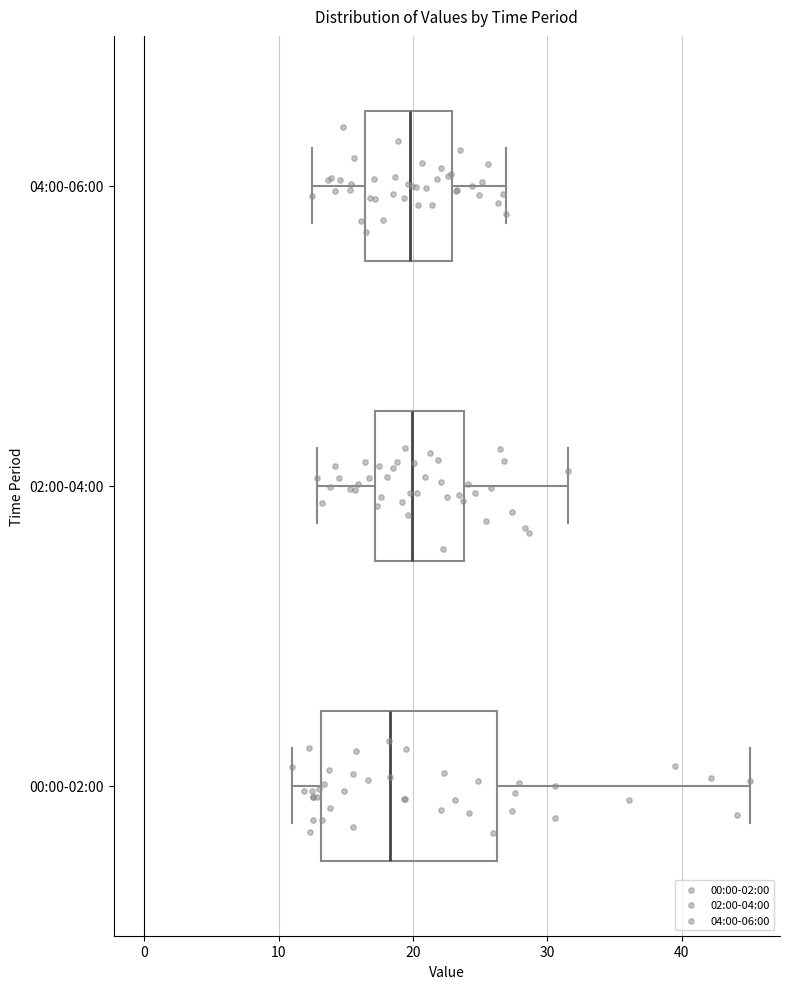

Reading bottom to top, transcribe this box plot: for each box, give where its median line is, the range the box spans, and where its two whiskers end, as read against the x-axis. The values are not printed on the chart, so give them approximately, as read against the axis.

00:00-02:00: median 18, box 13 to 26, whiskers 11 to 45
02:00-04:00: median 20, box 17 to 24, whiskers 13 to 32
04:00-06:00: median 20, box 16 to 23, whiskers 13 to 27